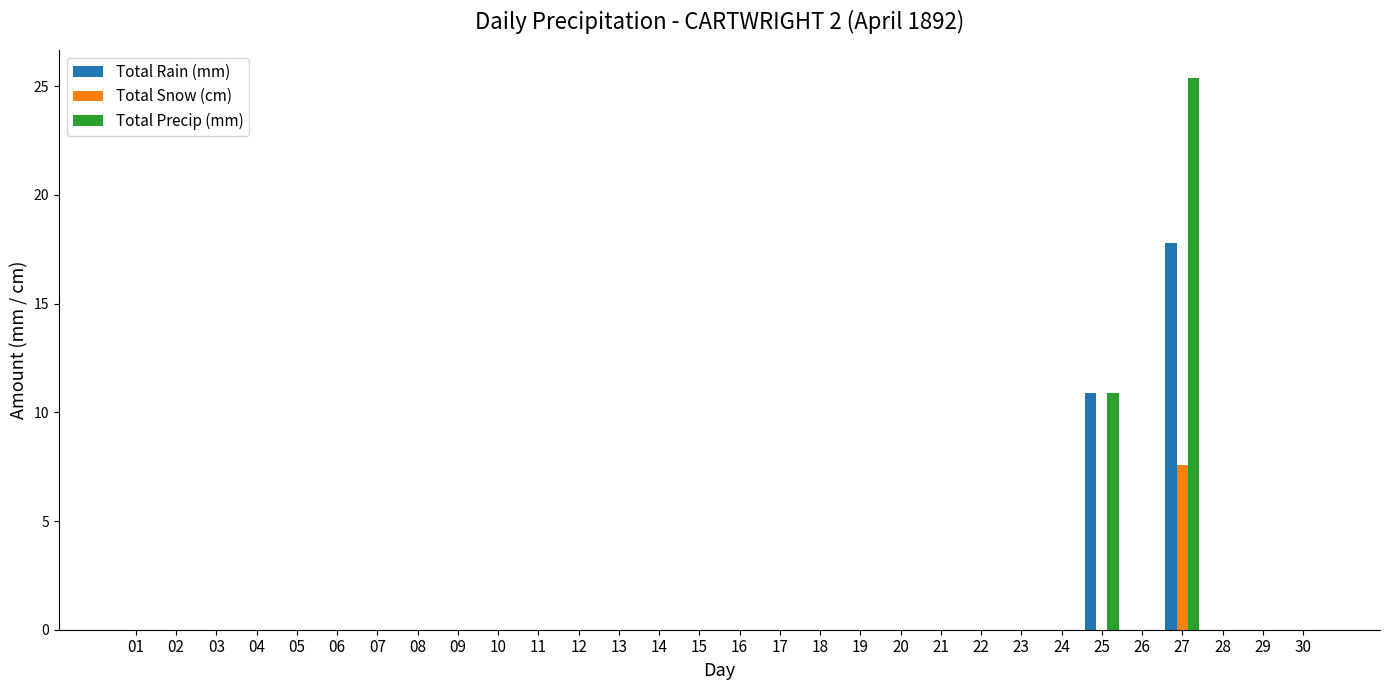

True or false: Total Snow (cm) has a value of 0.0 at 02.

True